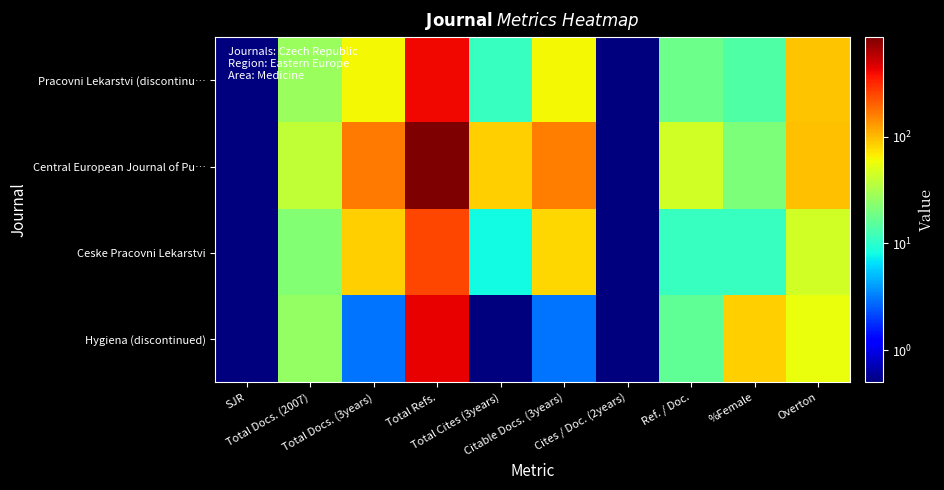

Which series has the largest total across all categories?

Central European Journal of Pu…